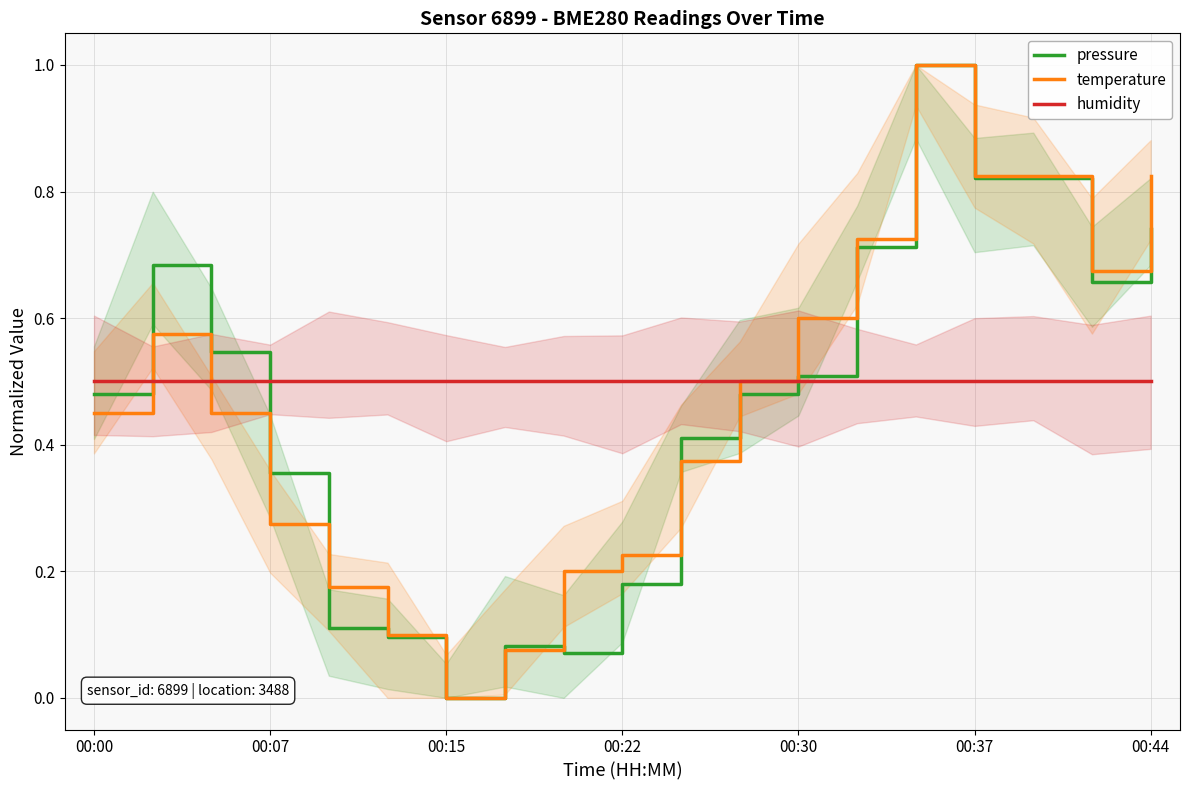

Which category has the lowest value in the humidity series?

00:00